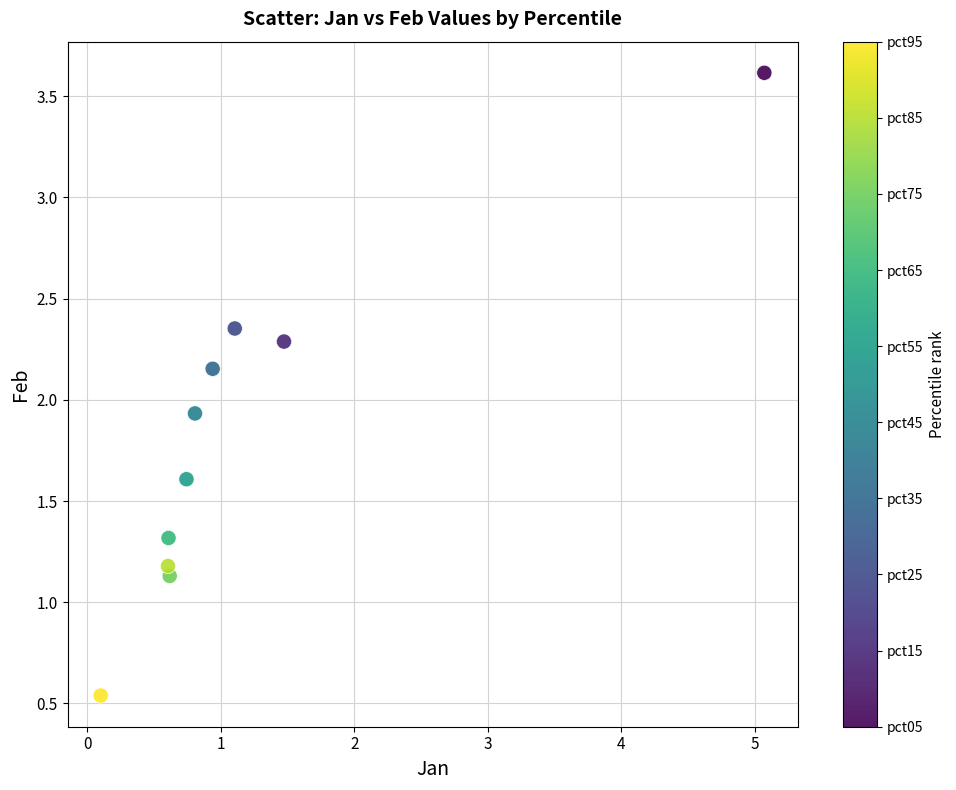

What is the average X value?

1.2